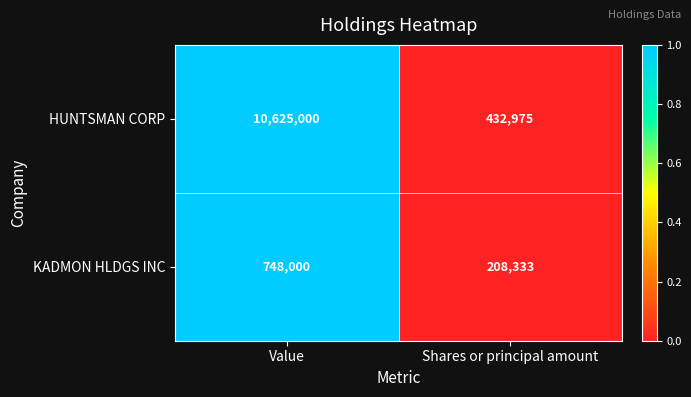

Between Value and Shares or principal amount, which series saw the biggest shift?

HUNTSMAN CORP